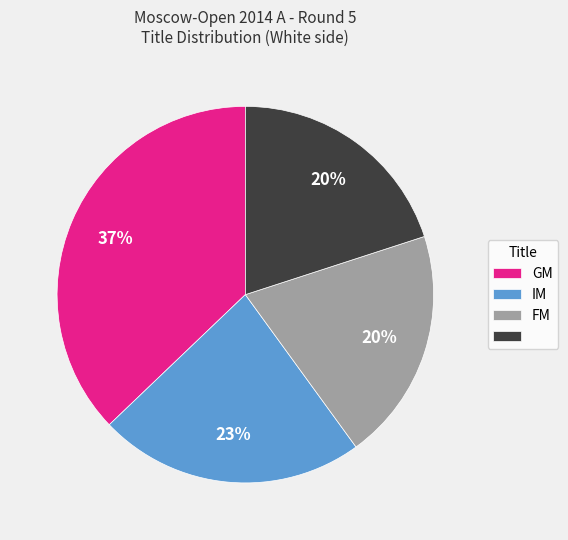

Is there a majority slice in this chart?

No